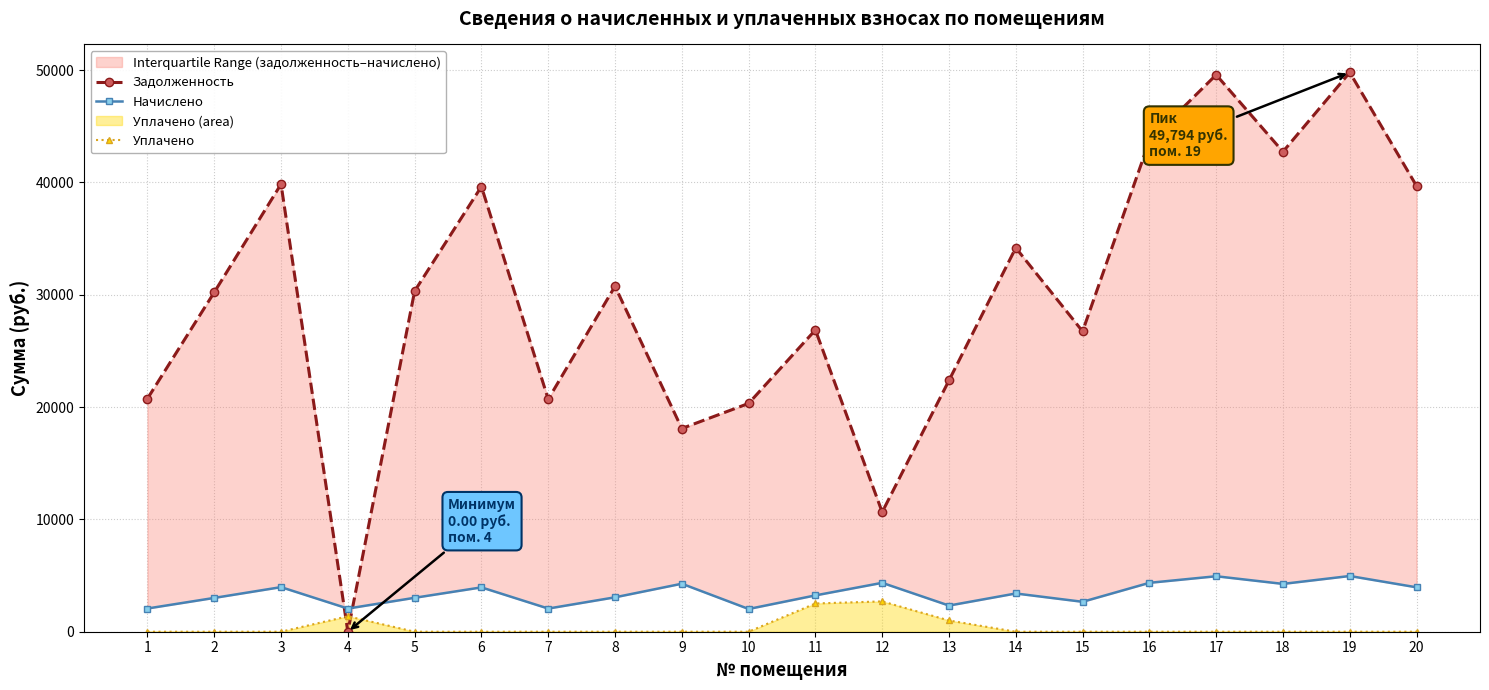

What is the average value of the Уплачено series?

379.5